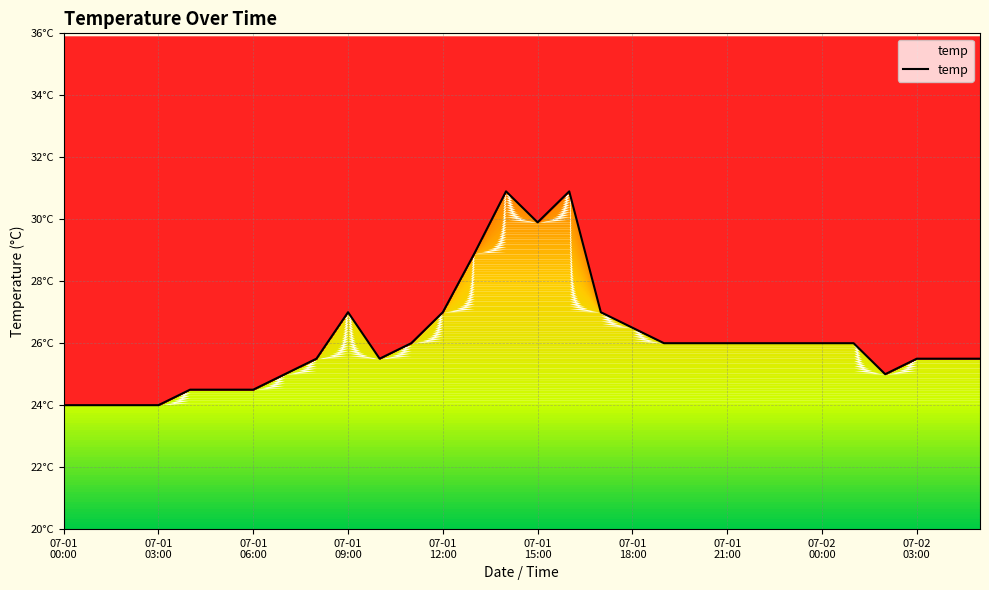

At which category does the chart reach its peak across all series?

14